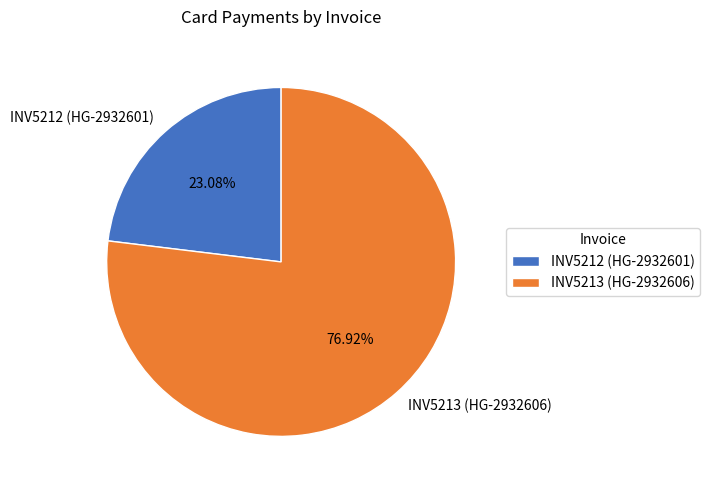

To the nearest percent, what is the average slice percentage?

50%